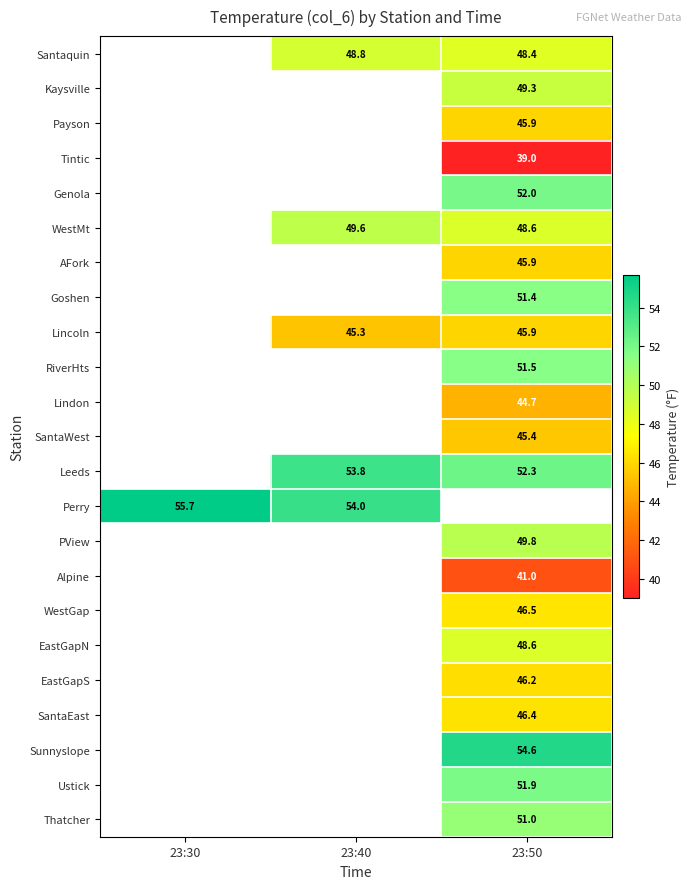

The value of WestMt at 23:50 is 73.3. True or false?

False